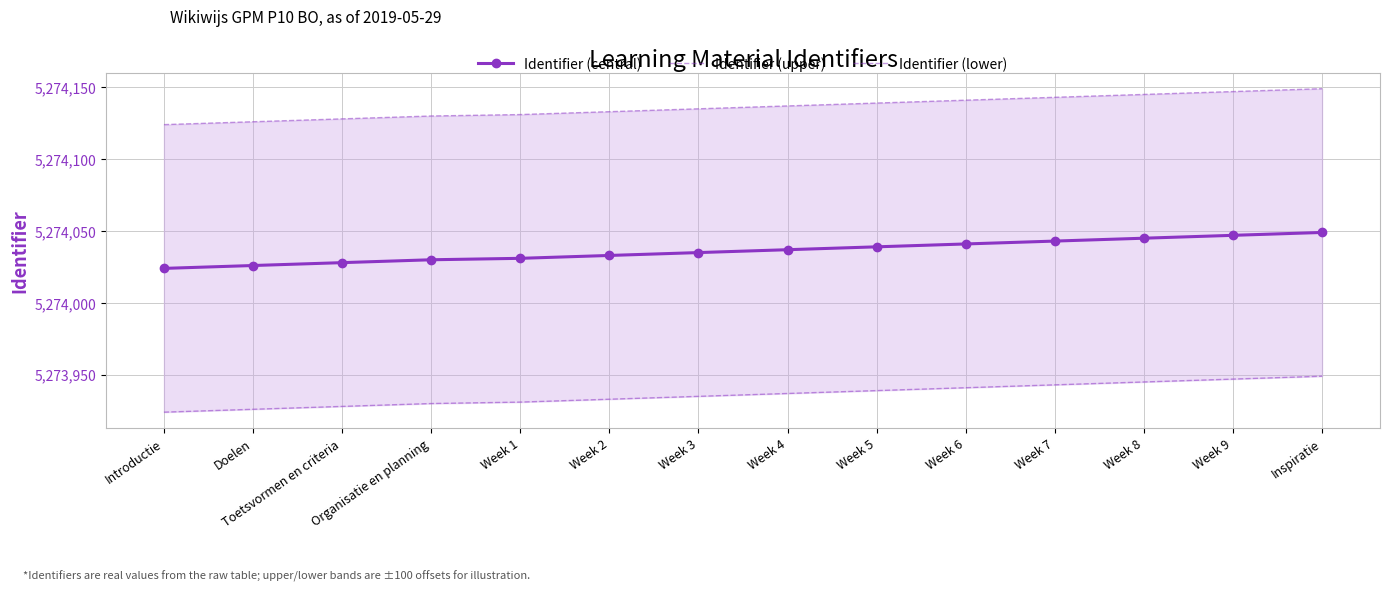

Does the chart have visible grid lines?

Yes